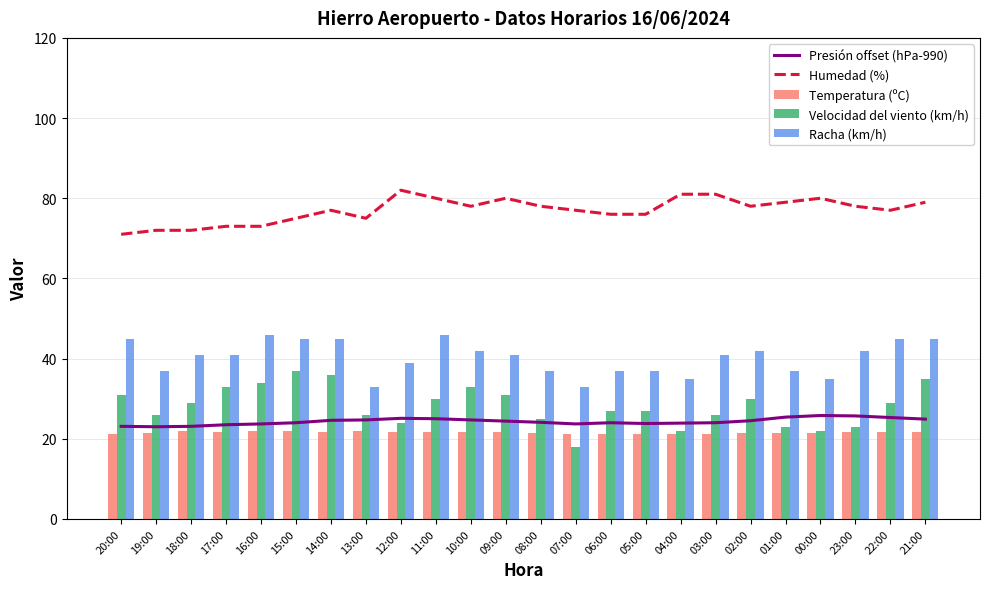

What position from the left is 02:00?

19